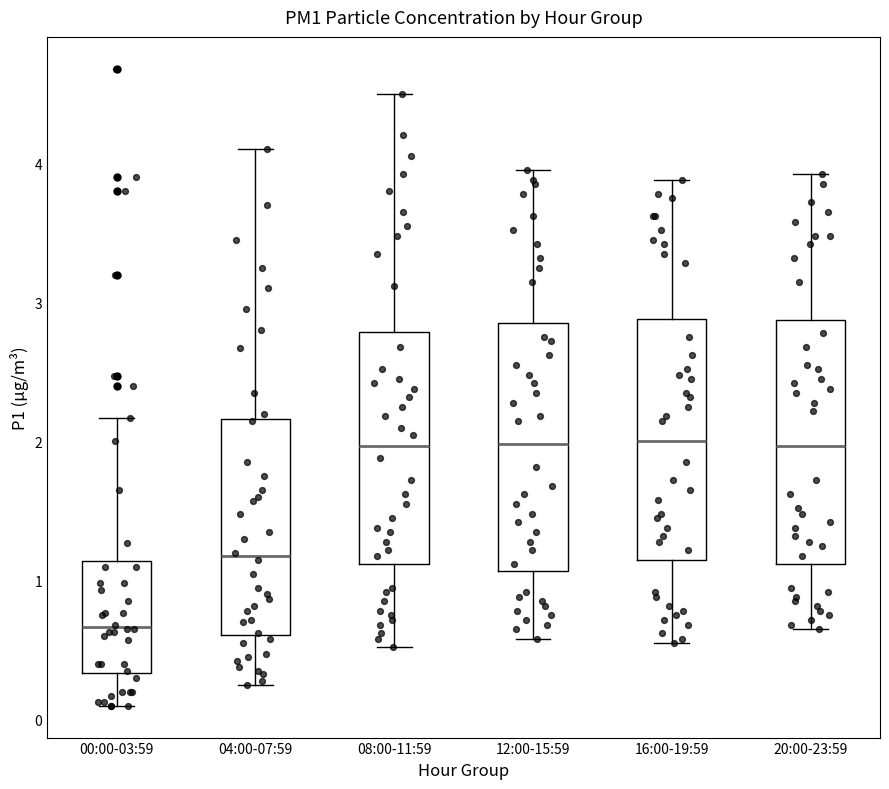

Reading left to right, read every box against the y-axis: the position of its median line, the range the box covers, and the ends of its whiskers. The values are not printed on the chart, so give them approximately, as read against the axis.

00:00-03:59: median 0.7, box 0.3 to 1.1, whiskers 0.1 to 2.2
04:00-07:59: median 1.2, box 0.6 to 2.2, whiskers 0.3 to 4.1
08:00-11:59: median 2.0, box 1.1 to 2.8, whiskers 0.5 to 4.5
12:00-15:59: median 2.0, box 1.1 to 2.9, whiskers 0.6 to 4.0
16:00-19:59: median 2.0, box 1.1 to 2.9, whiskers 0.6 to 3.9
20:00-23:59: median 2.0, box 1.1 to 2.9, whiskers 0.7 to 3.9